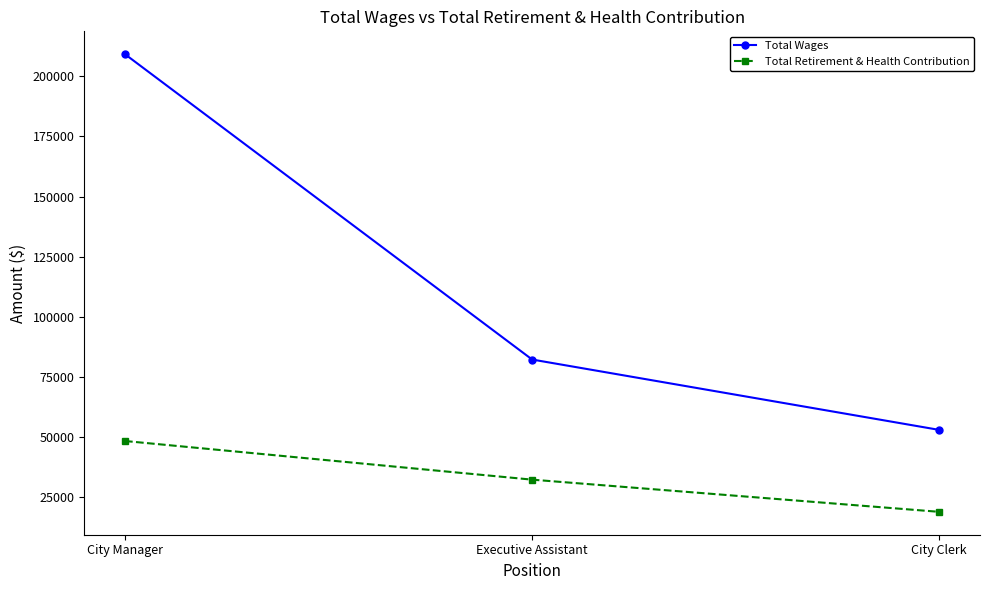

Is it true that Total Wages equals 82178 at Executive Assistant?

True